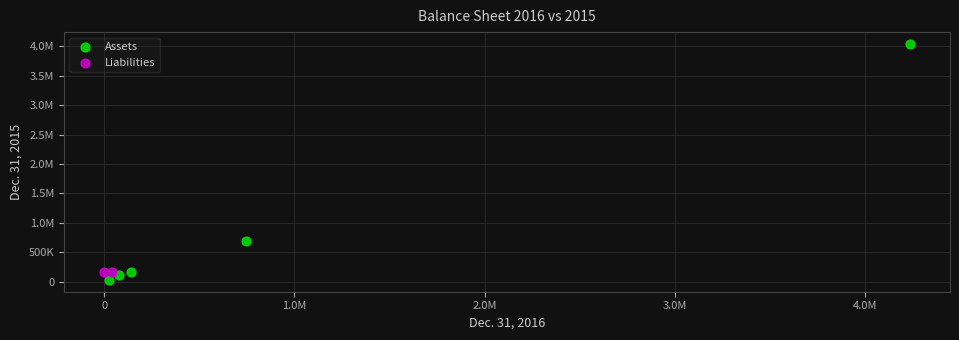

What are all the series names shown in the legend?

Assets, Liabilities